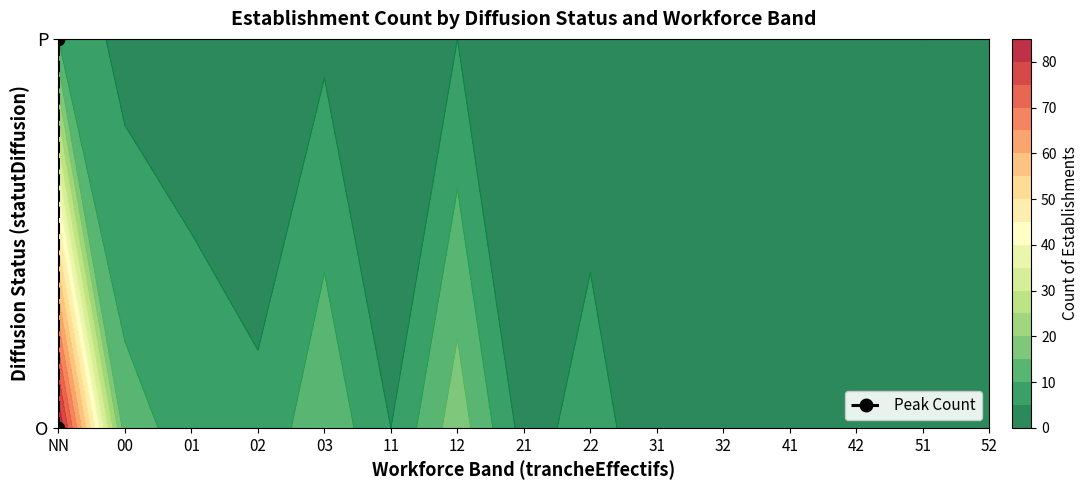

Count the number of data series in this chart.

1